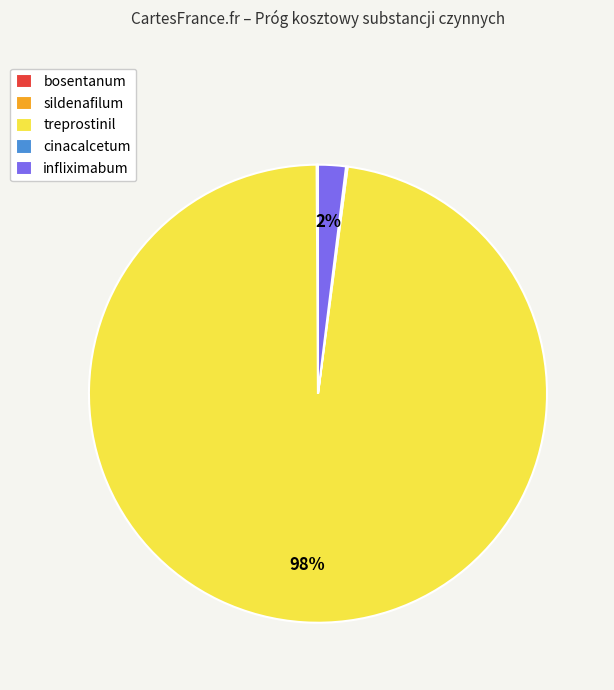

What is the largest slice in the pie chart?

treprostinil